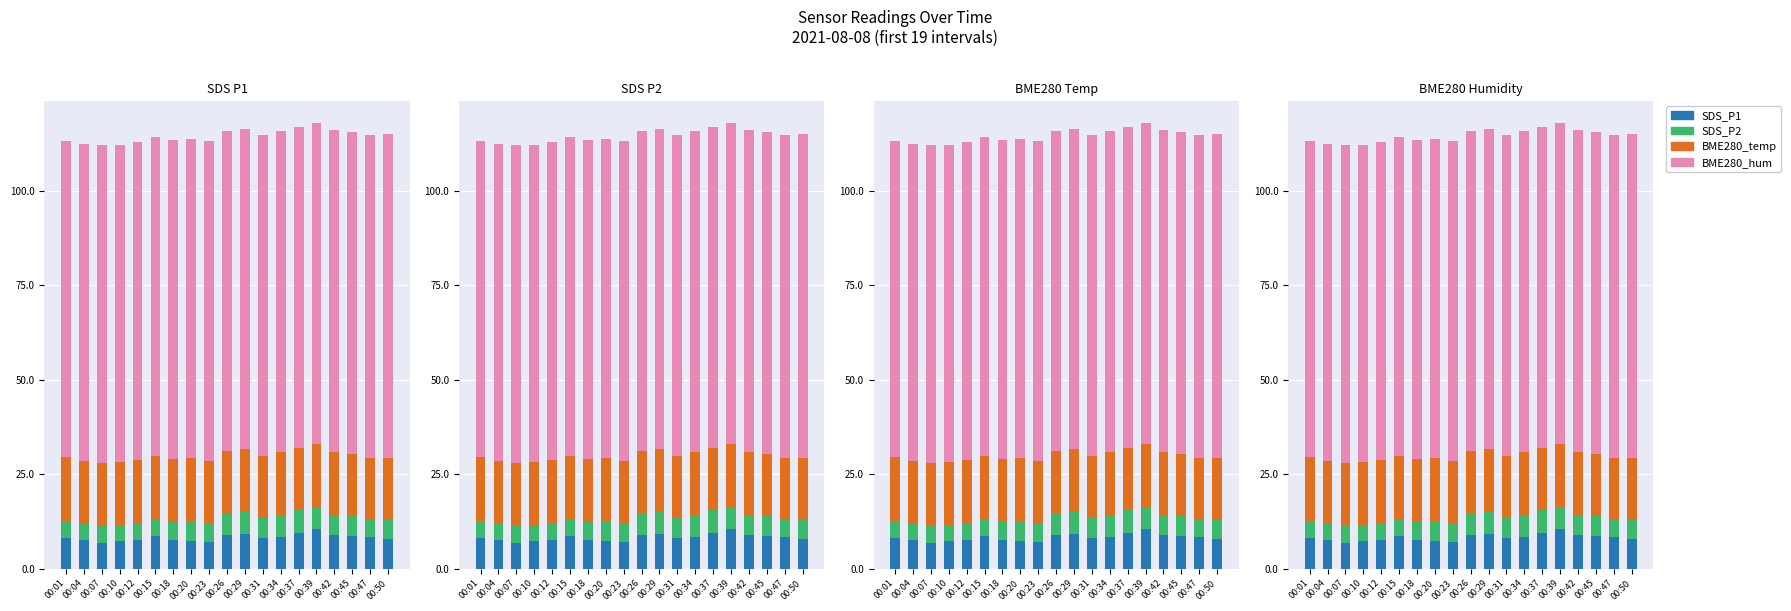

At how many categories does at least one series exceed 34?

19